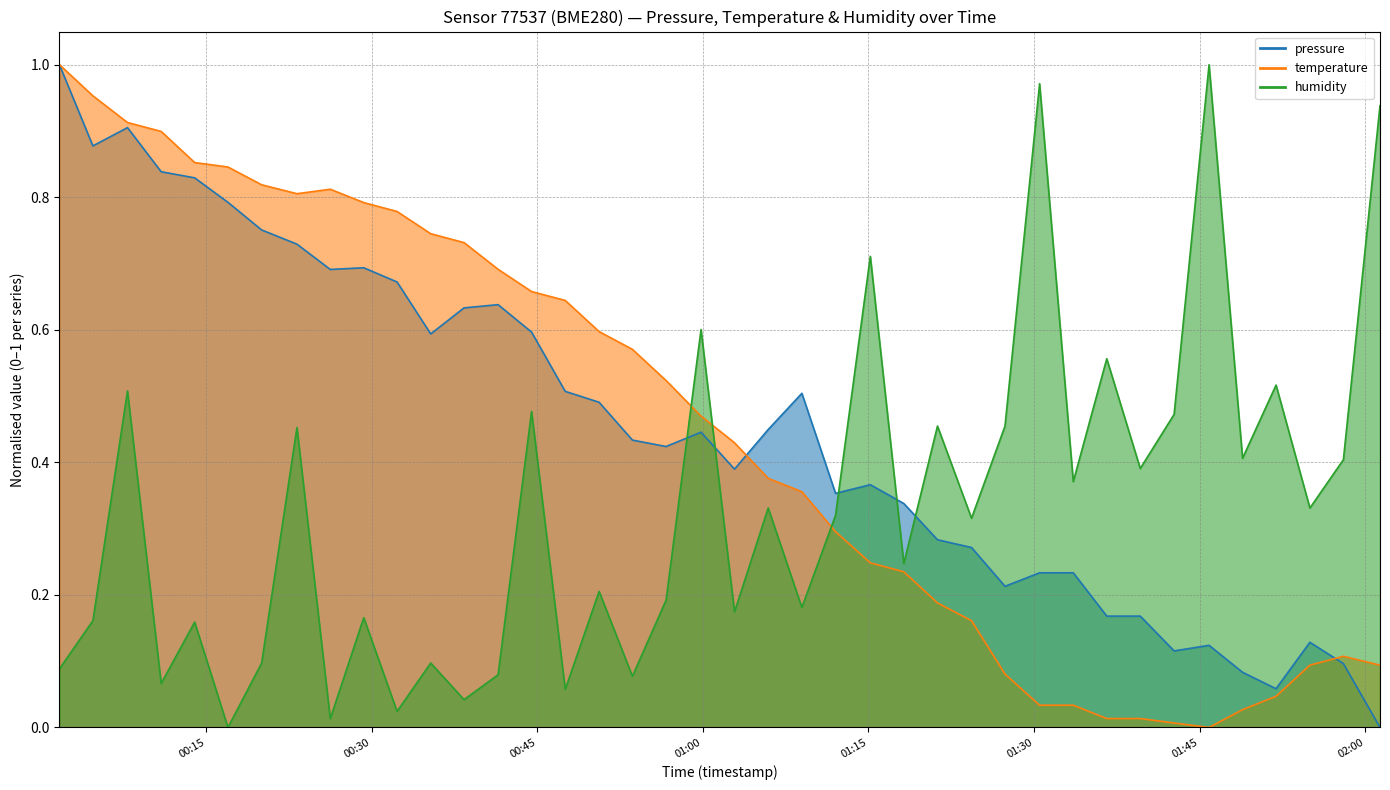

Is the value of humidity at 2023-04-24T01:18:12 greater than the value of pressure at 2023-04-24T01:45:51?

Yes